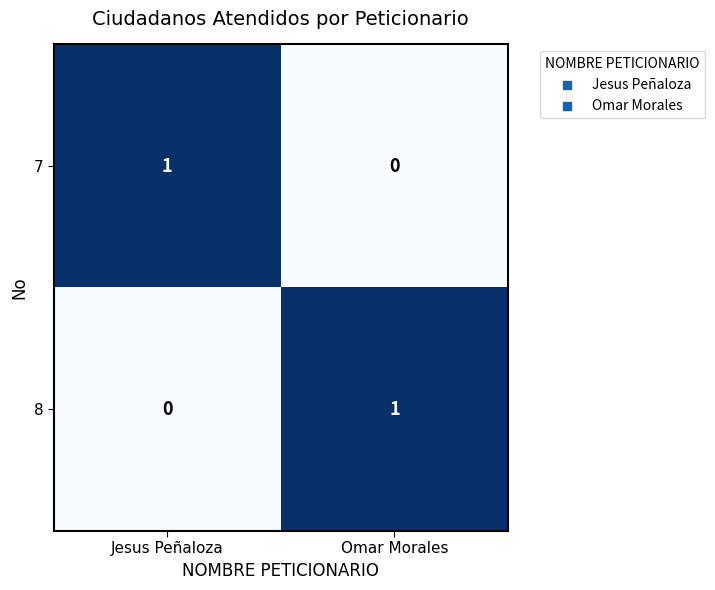

What is the maximum value shown in the chart?

1